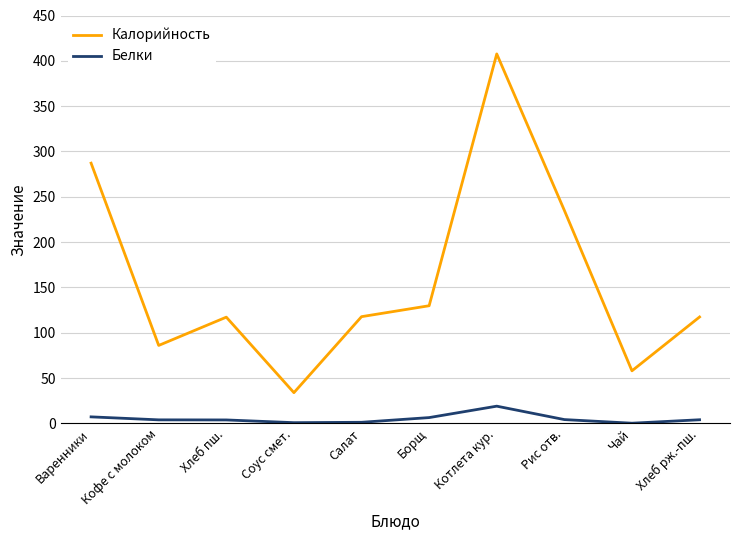

Is the value of Белки at Котлета кур. greater than the value of Калорийность at Котлета кур.?

No